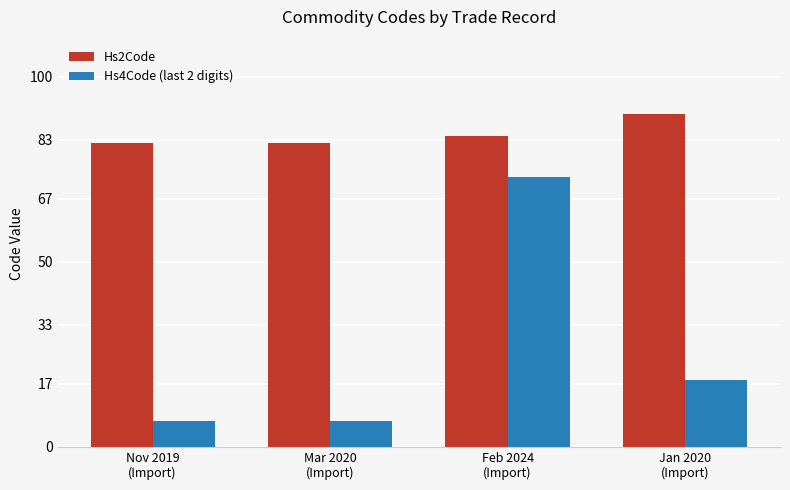

List the series in order of their peak value, lowest first.

Hs4Code (last 2 digits), Hs2Code